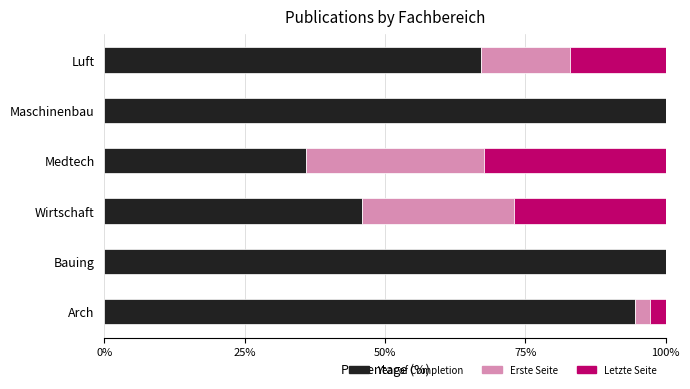

What is the sum of the Year of Completion values at Arch and Bauing?

194.4